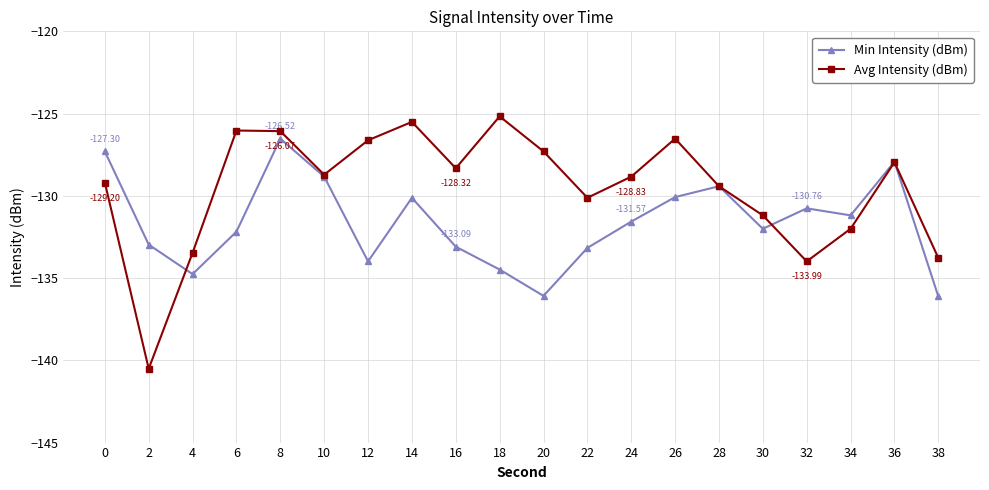

Count the number of categories in the chart.

20